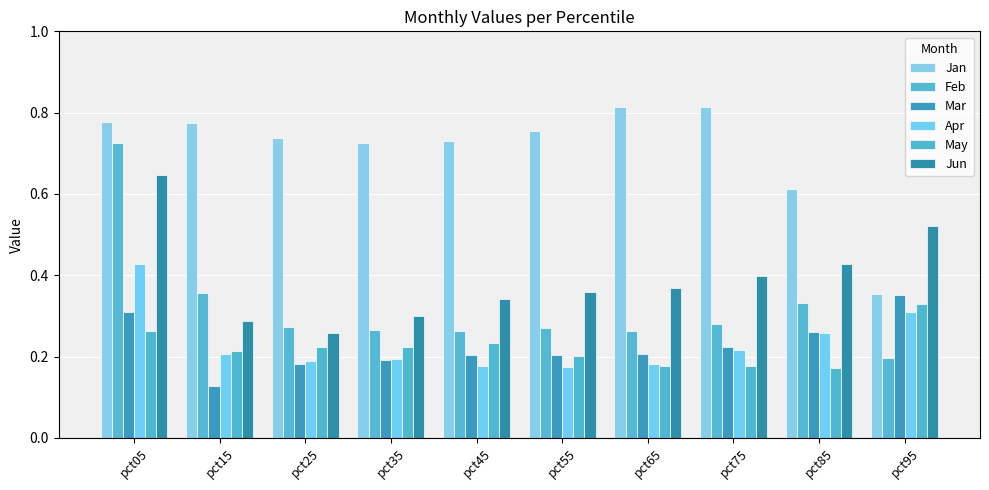

At which label does Apr reach its minimum?

pct55